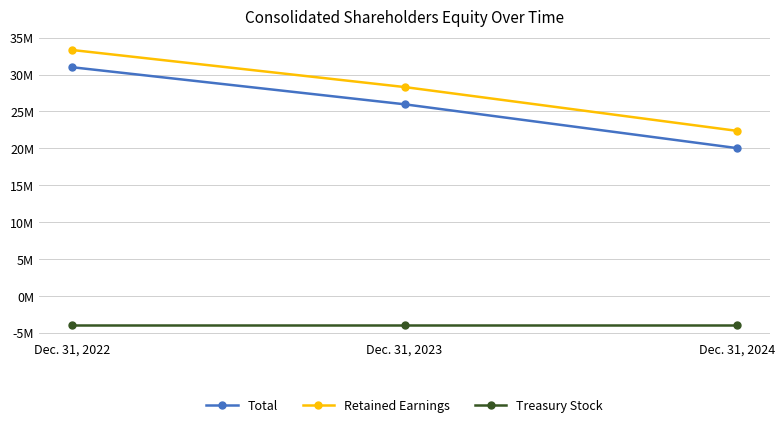

Reading left to right, list all the values displayed in this chart.

Total: Dec. 31, 2022=30986798	Dec. 31, 2023=25966889	Dec. 31, 2024=20032452
Retained Earnings: Dec. 31, 2022=33323666	Dec. 31, 2023=28303757	Dec. 31, 2024=22369320
Treasury Stock: Dec. 31, 2022=-3922098	Dec. 31, 2023=-3922098	Dec. 31, 2024=-3922098